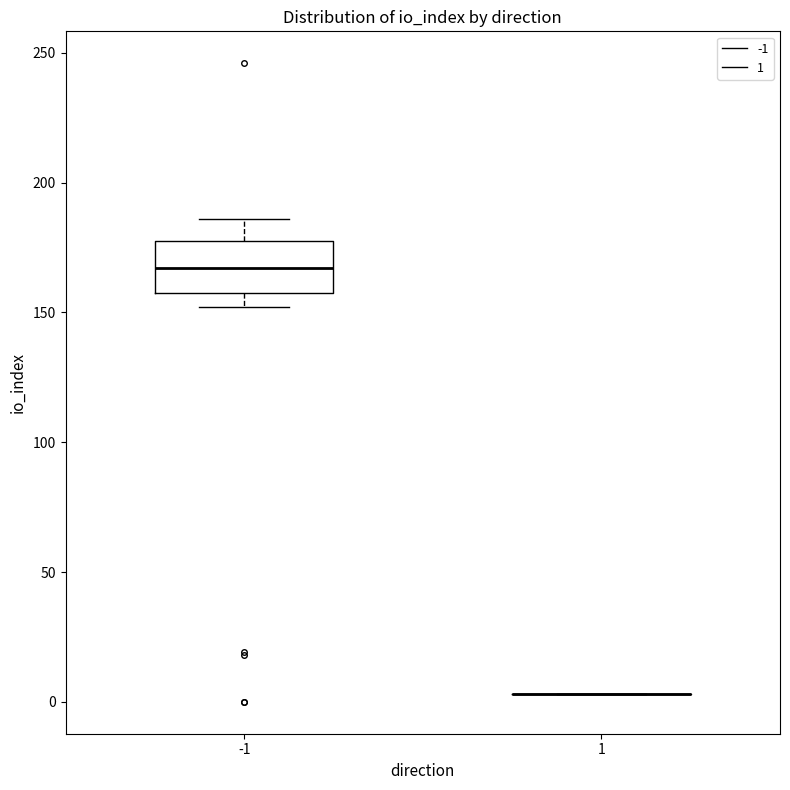

Comparing the boxes themselves (not the whiskers), which one is the tallest?

-1